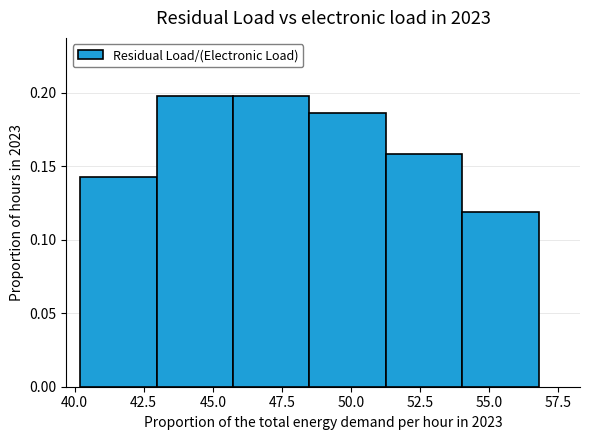

Reading left to right, list every bar in this chart as the range it spans on the x-axis followed by its height. Neither the bar edges nor the heights are printed on the chart, so give them approximately, as read against the axes.

40.0 to 43.0: 0.140
43.0 to 45.5: 0.200
45.5 to 48.5: 0.200
48.5 to 51.5: 0.185
51.5 to 54.0: 0.160
54.0 to 57.0: 0.120